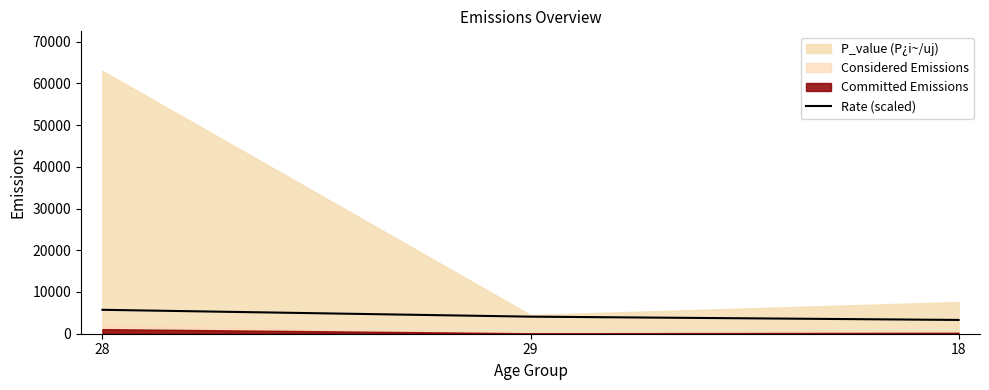

What is the highest value of the Rate (scaled) series?

5730